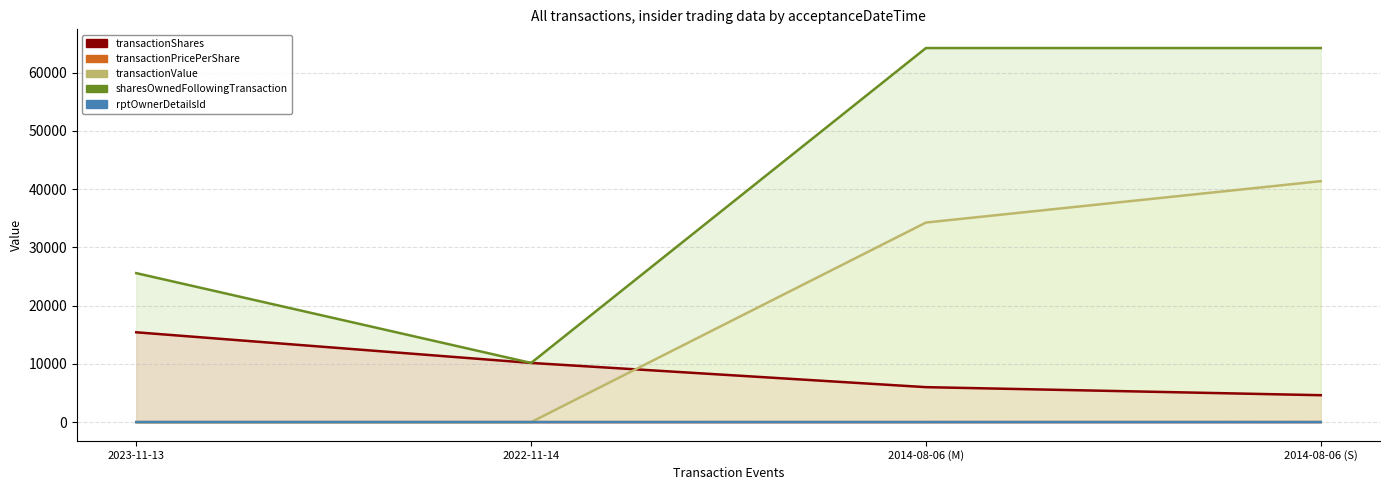

How many categories are shown in the chart?

4